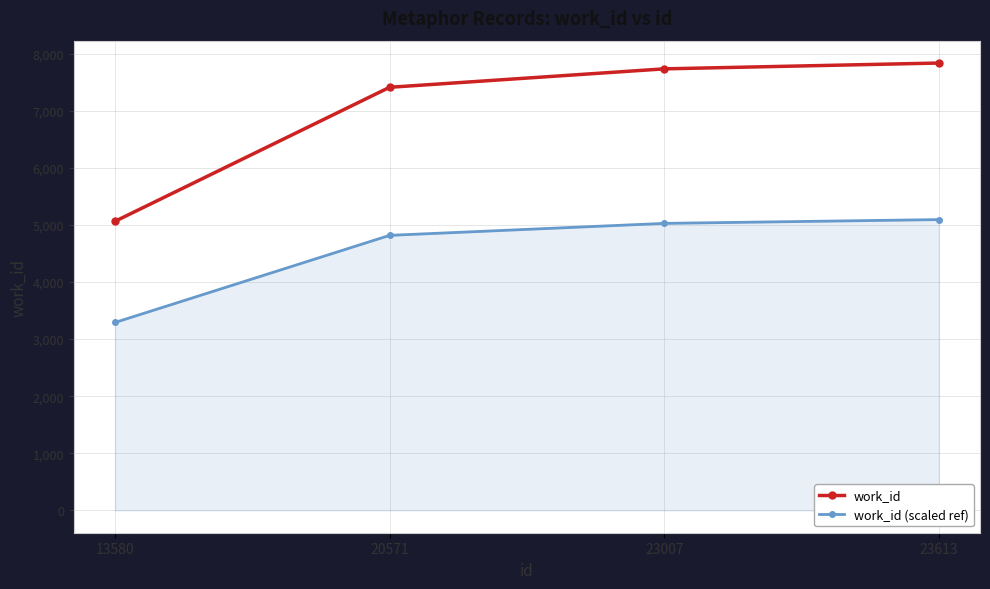

Reading left to right, extract all data points from this chart.

work_id: 13580=5063.0	20571=7411.0	23007=7734.0	23613=7836.0
work_id (scaled ref): 13580=3291.0	20571=4817.2	23007=5027.1	23613=5093.4